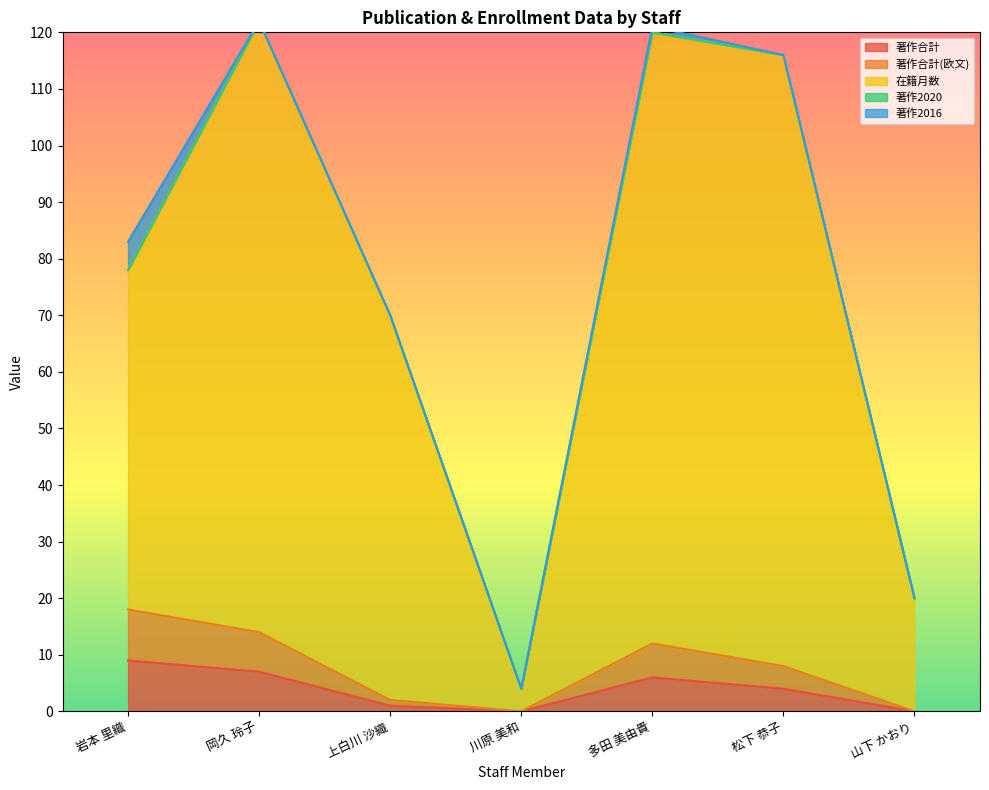

Where is the first local minimum for 著作合計(欧文)?

川原 美和